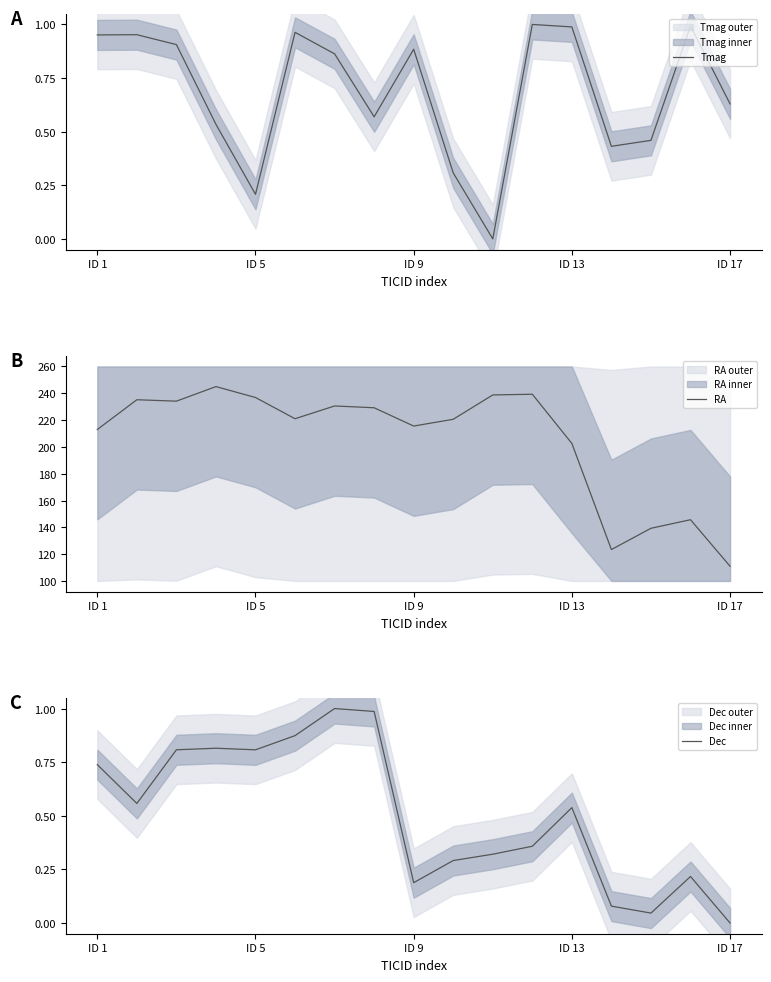

How many interior local peaks does the Dec series have?

4